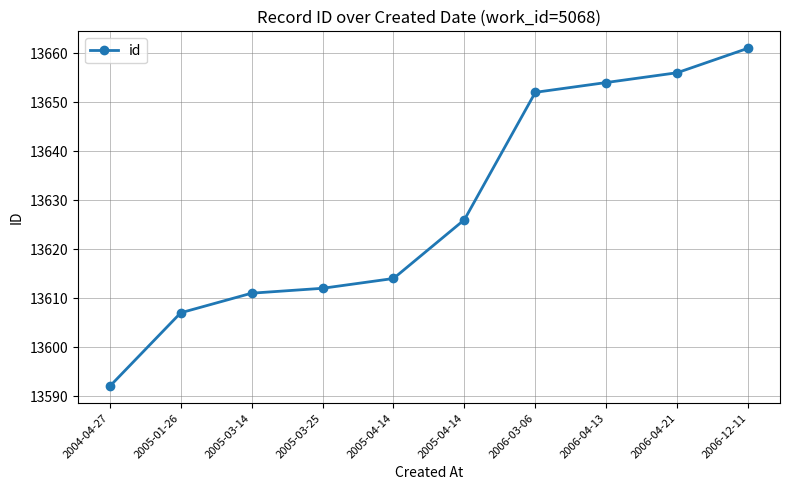

Does the chart have visible grid lines?

Yes